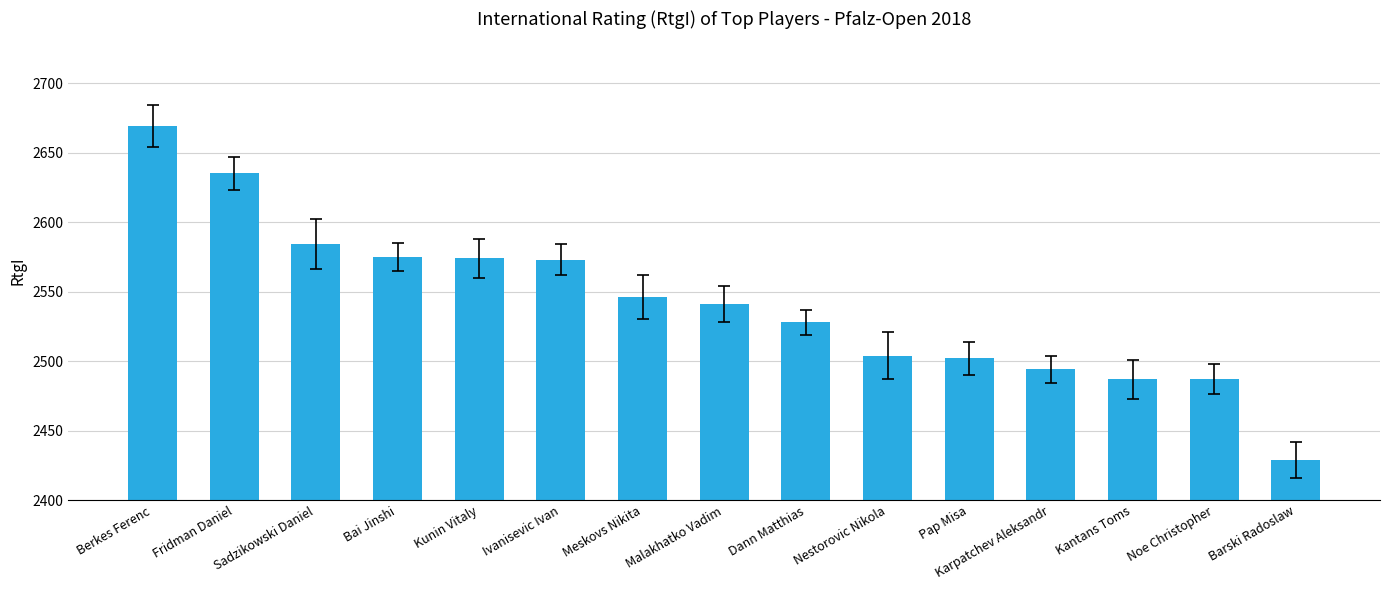

Which has a higher value, Barski Radoslaw or Karpatchev Aleksandr?

Karpatchev Aleksandr